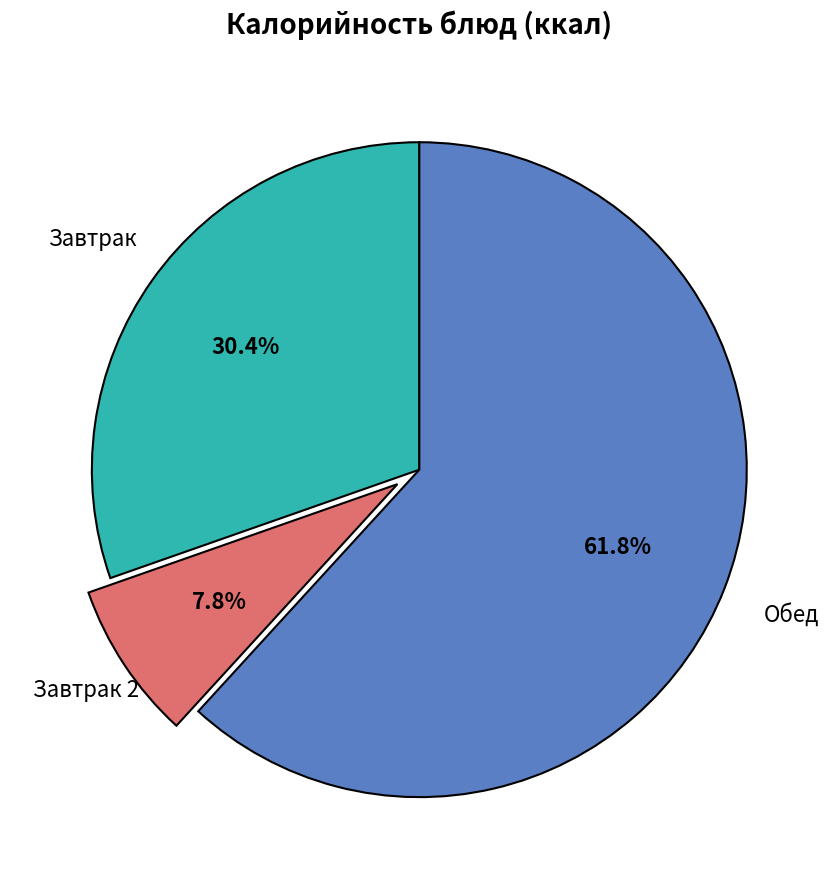

Is there a majority slice in this chart?

Yes